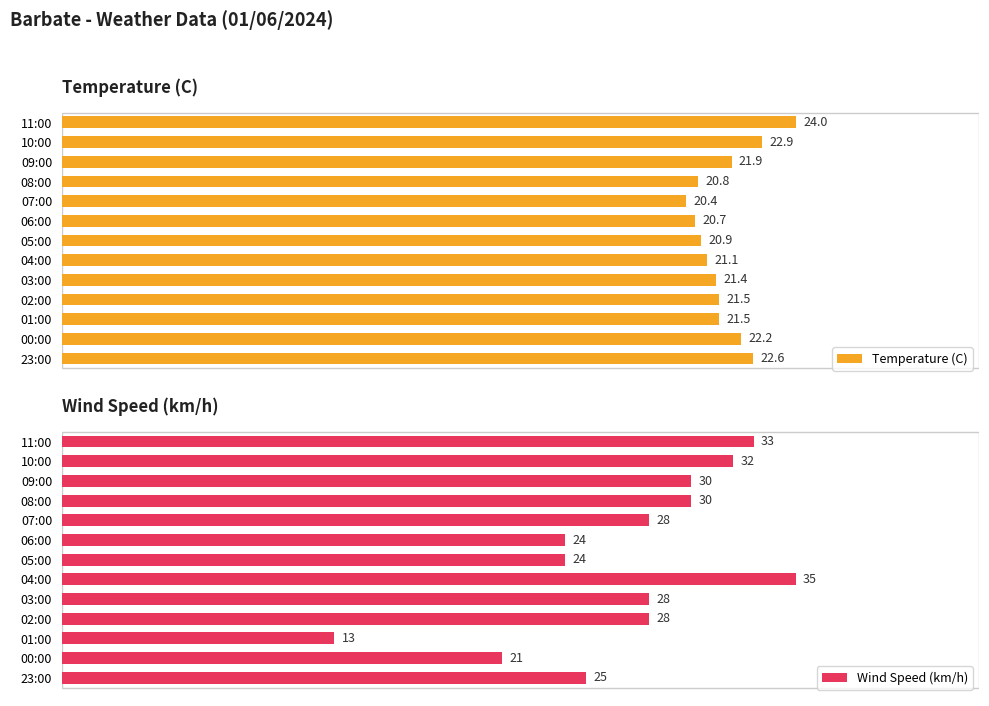

At which label does Wind Speed (km/h) reach its peak?

04:00